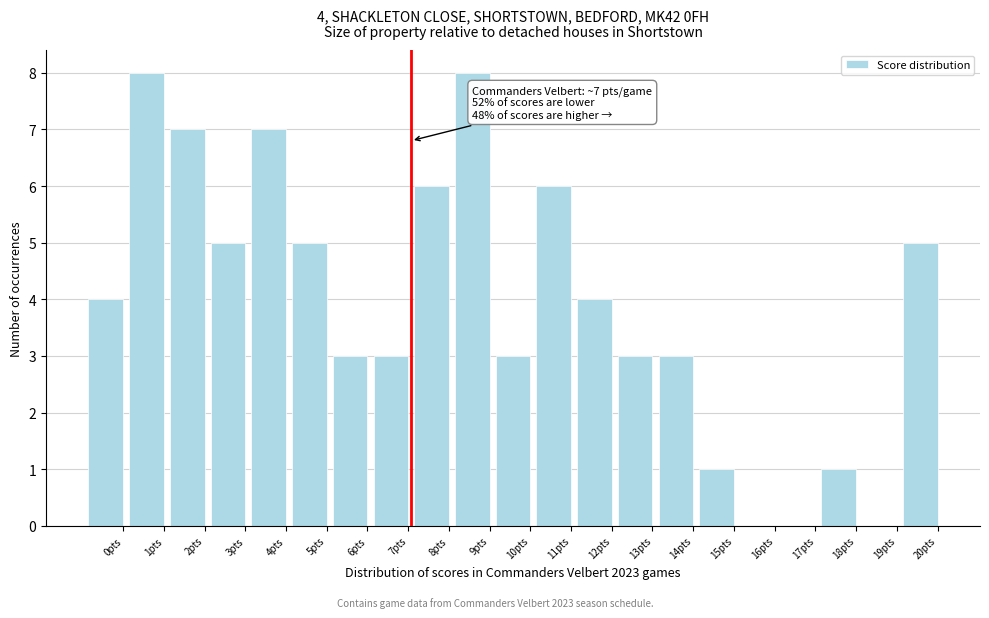

Reading right to left, extract all data points from this chart.

20pts=5	19pts=0	18pts=1	17pts=0	16pts=0	15pts=1	14pts=3	13pts=3	12pts=4	11pts=6	10pts=3	9pts=8	8pts=6	7pts=3	6pts=3	5pts=5	4pts=7	3pts=5	2pts=7	1pts=8	0pts=4